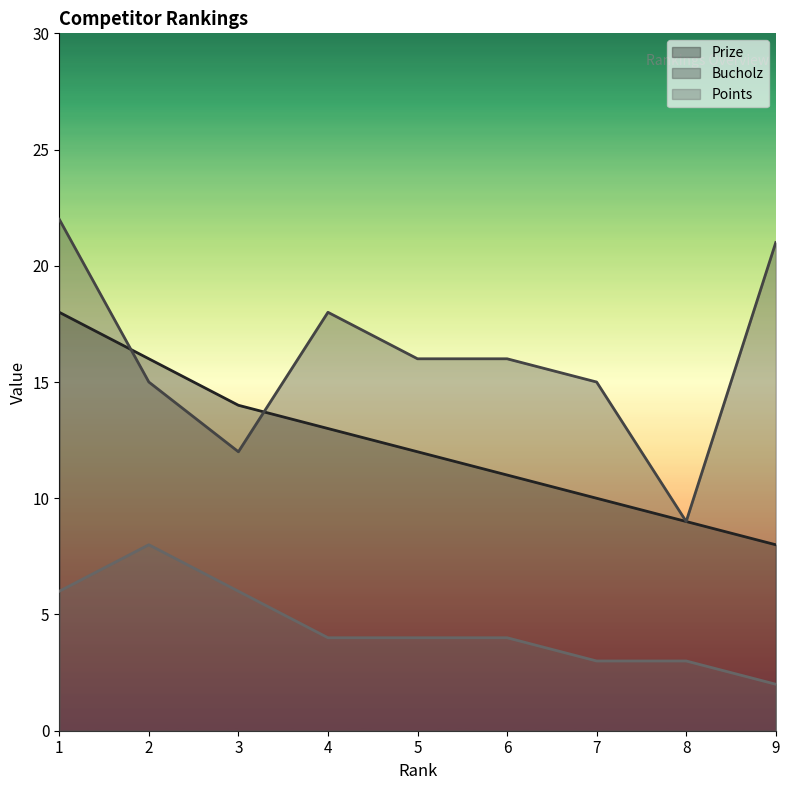

Reading right to left, extract all data points from this chart.

Prize: 8	9	10	11	12	13	14	16	18
Bucholz: 21	9	15	16	16	18	12	15	22
Points: 2	3	3	4	4	4	6	8	6